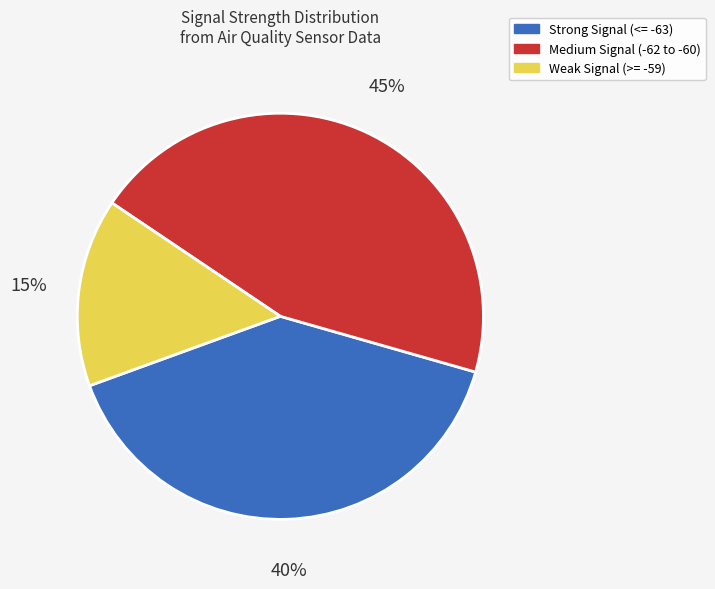

Is the sum of Weak Signal (>= -59) and Strong Signal (<= -63) greater than half?

Yes